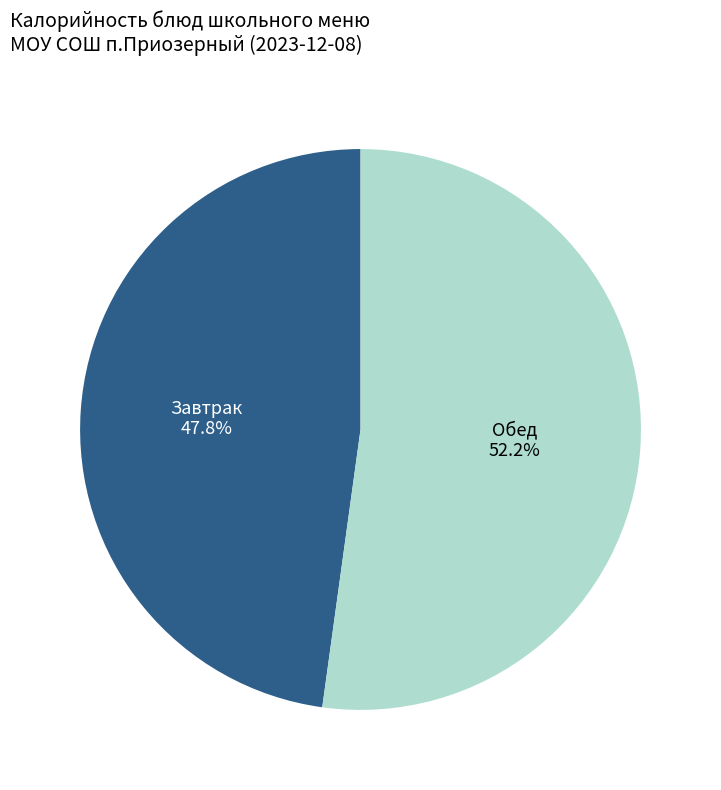

Is there a majority slice in this chart?

Yes